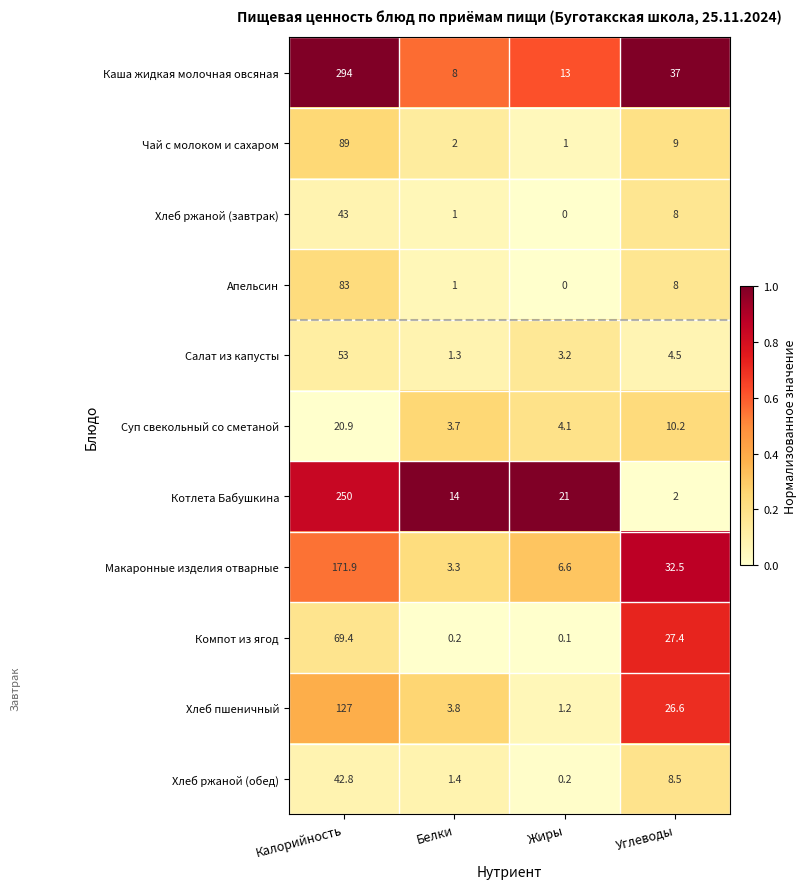

At how many categories does at least one series exceed 0?

4